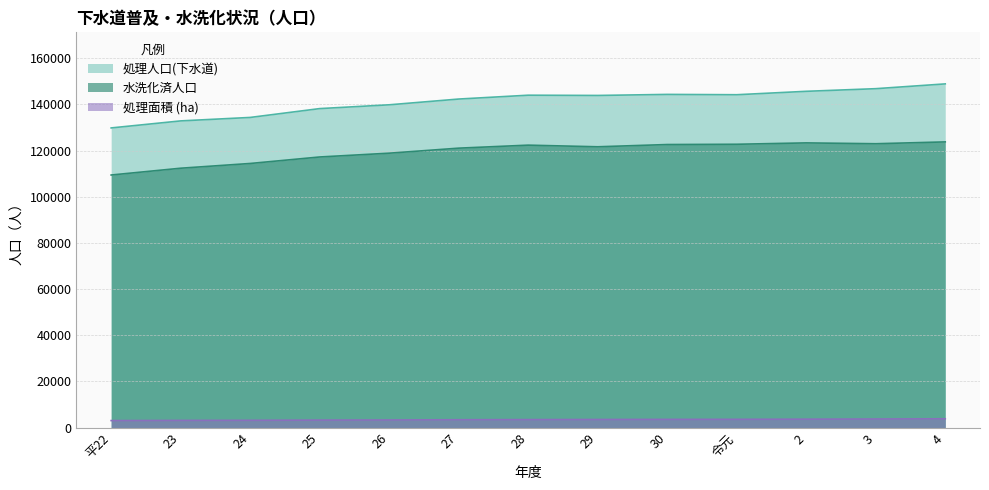

Is it true that 処理人口(下水道) equals 145691 at 2?

True